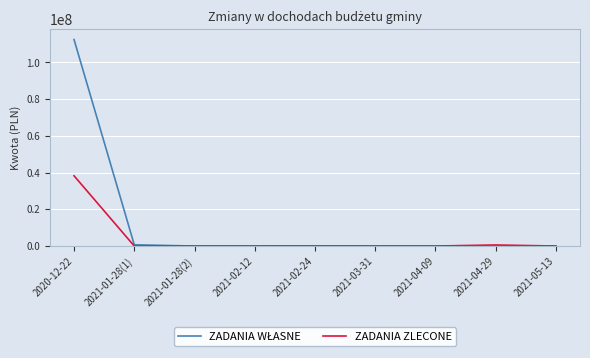

What is the difference between the highest and lowest values at 2020-12-22?

74202830.0